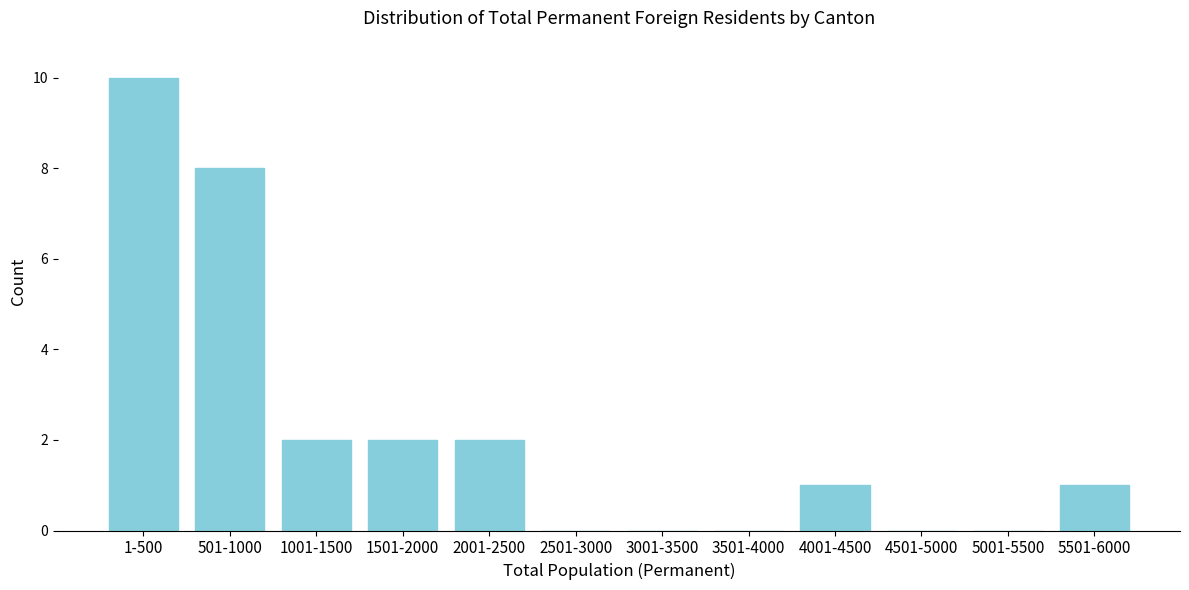

Reading right to left, extract all data points from this chart.

5501-6000=1	5001-5500=0	4501-5000=0	4001-4500=1	3501-4000=0	3001-3500=0	2501-3000=0	2001-2500=2	1501-2000=2	1001-1500=2	501-1000=8	1-500=10